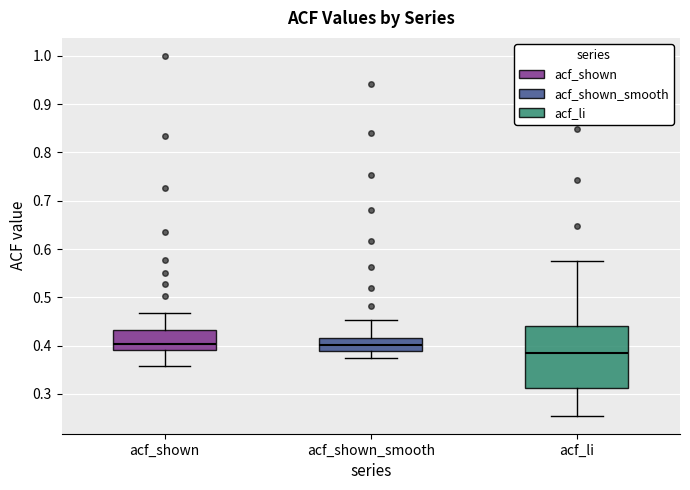

Reading left to right, read every box against the y-axis: the position of its median line, the range the box covers, and the ends of its whiskers. The values are not printed on the chart, so give them approximately, as read against the axis.

acf_shown: median 0.40, box 0.39 to 0.43, whiskers 0.36 to 0.47
acf_shown_smooth: median 0.40, box 0.39 to 0.42, whiskers 0.38 to 0.45
acf_li: median 0.39, box 0.31 to 0.44, whiskers 0.26 to 0.58